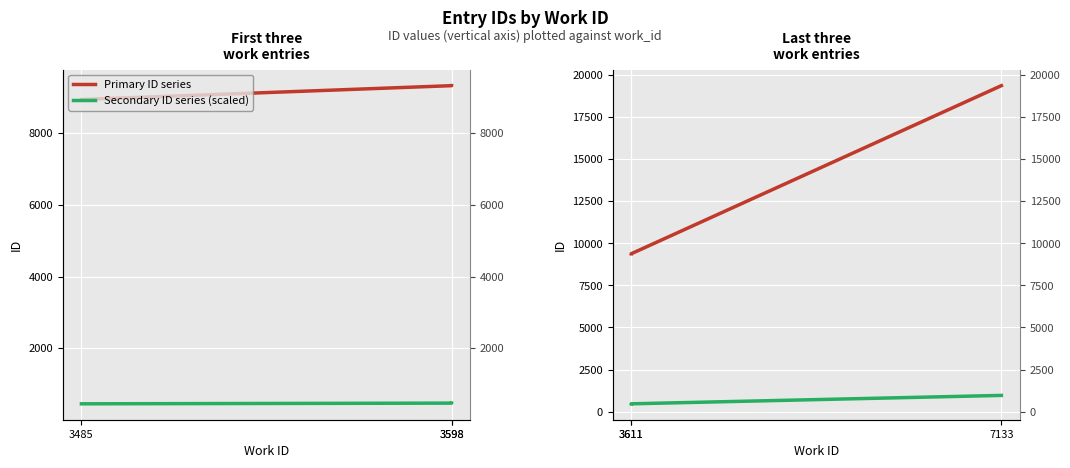

How many data points does each series have?

3